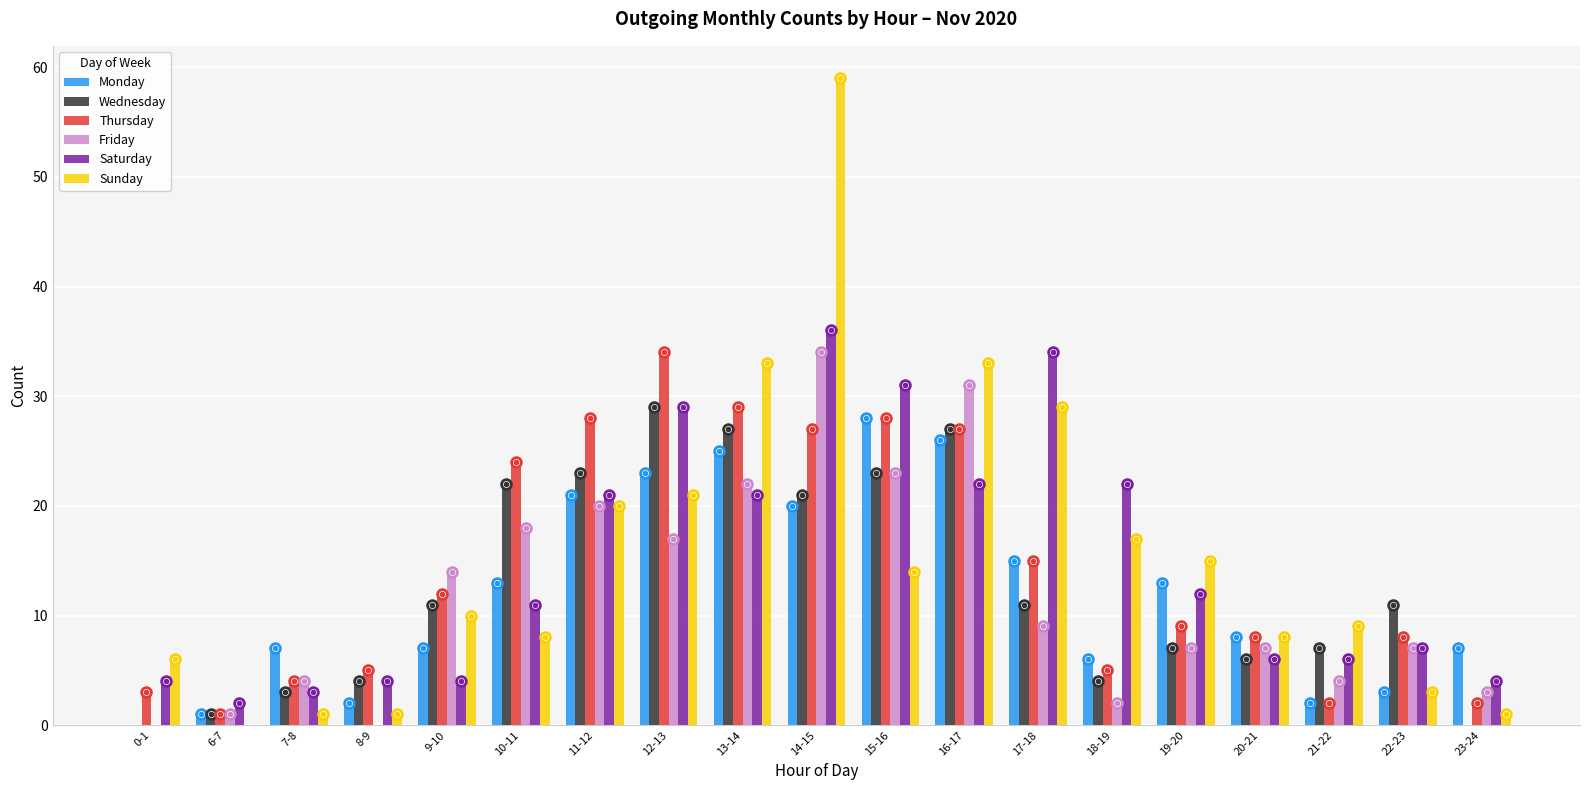

The Sunday series shows 12 at 20-21. True or false?

False